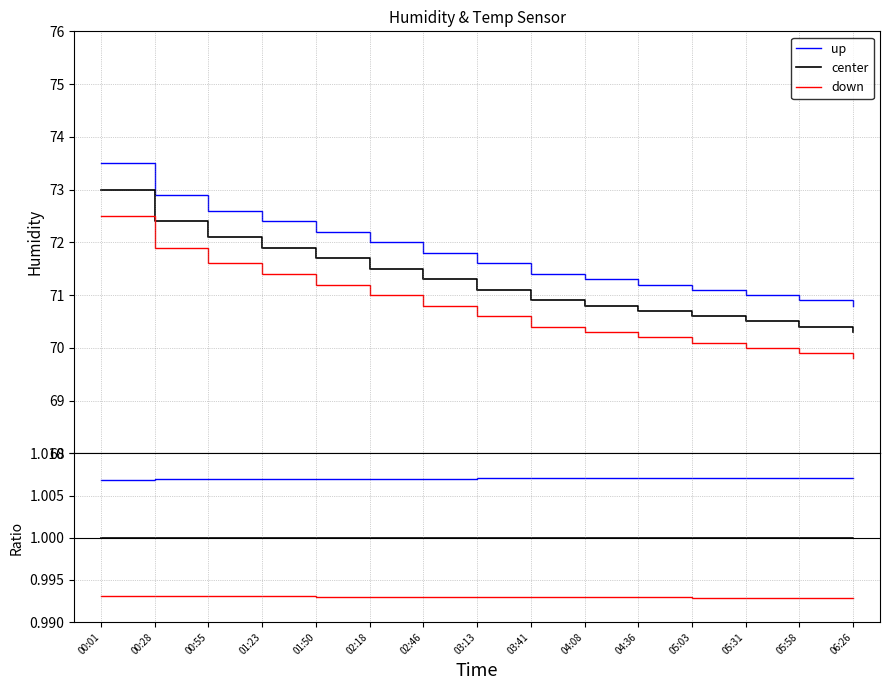

Reading left to right, extract all data points from this chart.

up: 00:01=1.0	00:28=1.0	00:55=1.0	01:23=1.0	01:50=1.0	02:18=1.0	02:46=1.0	03:13=1.0	03:41=1.0	04:08=1.0	04:36=1.0	05:03=1.0	05:31=1.0	05:58=1.0	06:26=1.0
center: 00:01=1.0	00:28=1.0	00:55=1.0	01:23=1.0	01:50=1.0	02:18=1.0	02:46=1.0	03:13=1.0	03:41=1.0	04:08=1.0	04:36=1.0	05:03=1.0	05:31=1.0	05:58=1.0	06:26=1.0
down: 00:01=1.0	00:28=1.0	00:55=1.0	01:23=1.0	01:50=1.0	02:18=1.0	02:46=1.0	03:13=1.0	03:41=1.0	04:08=1.0	04:36=1.0	05:03=1.0	05:31=1.0	05:58=1.0	06:26=1.0